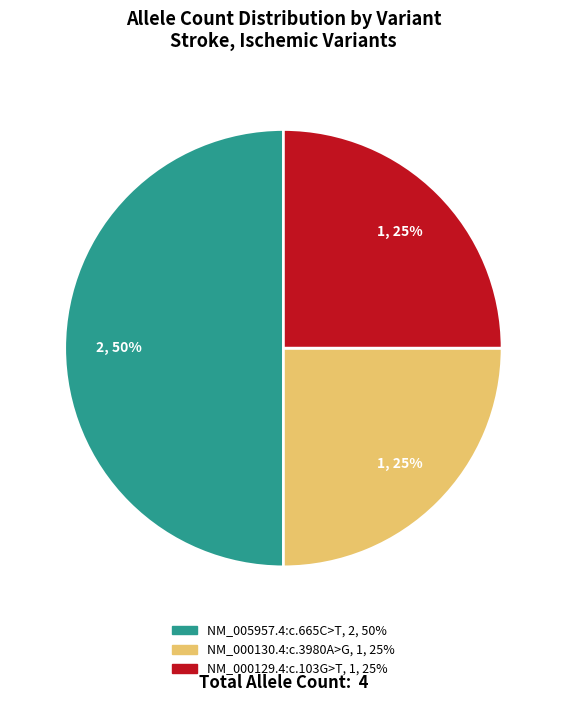

Which category has the biggest portion of the pie?

NM_005957.4:c.665C>T